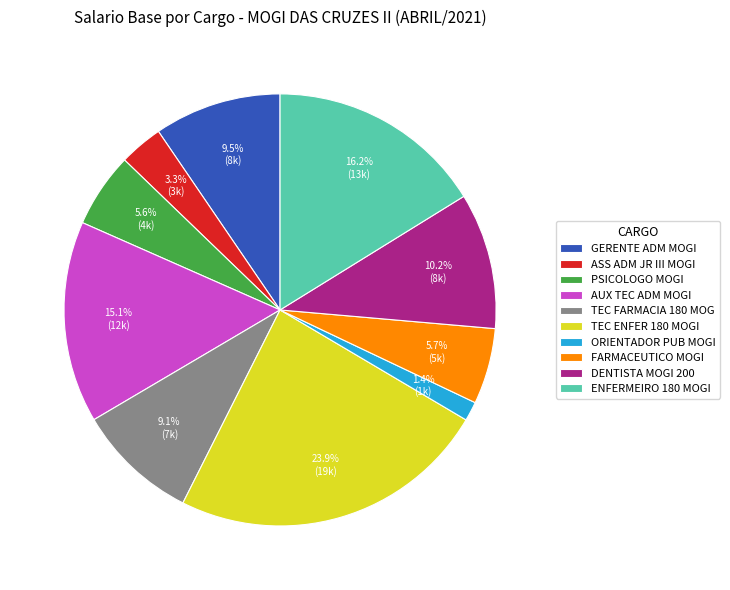

What percentage do DENTISTA MOGI 200 and FARMACEUTICO MOGI together represent?

15.9%